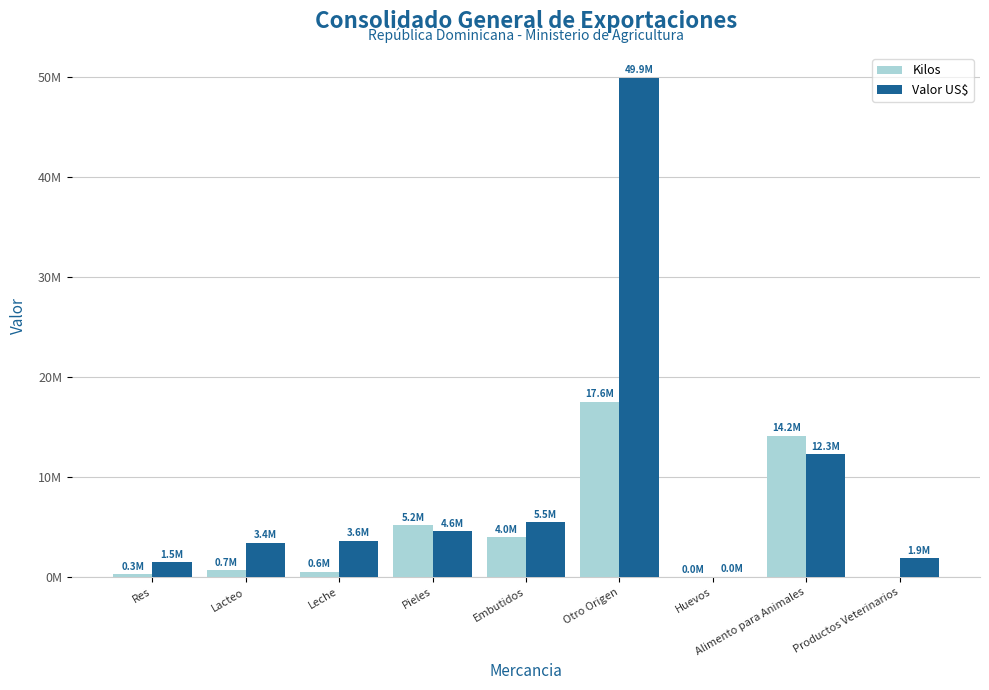

Which series has the widest spread of values?

Valor US$